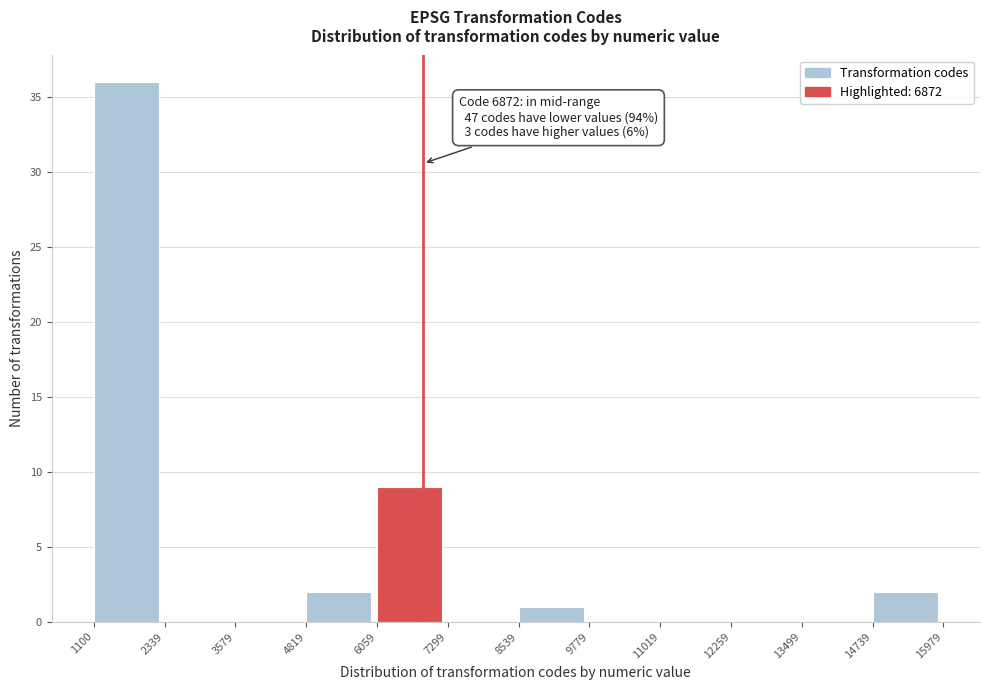

Over which range of the x-axis is the bar tallest?

1100 to 2339